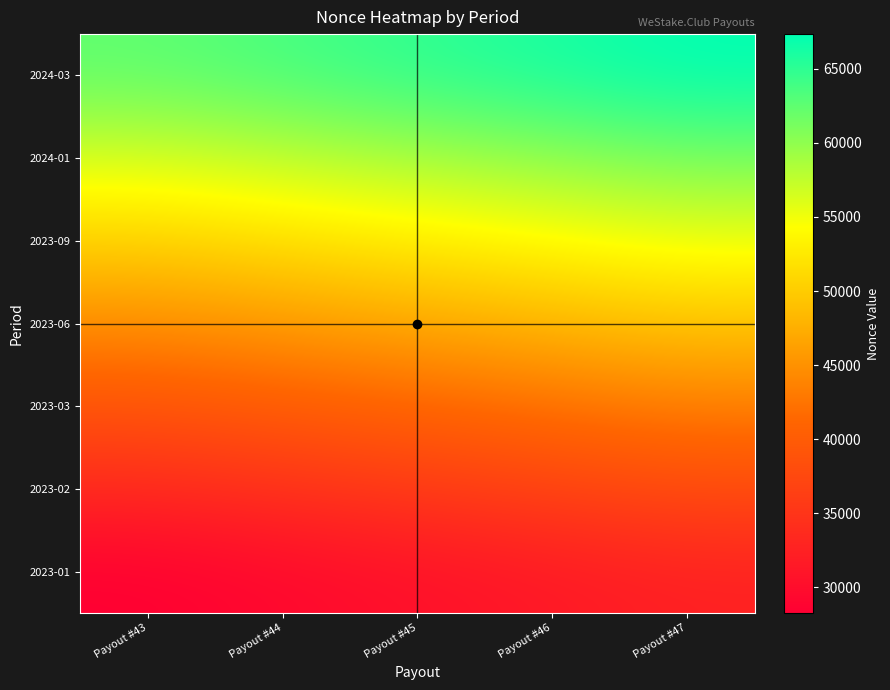

Reading right to left, list all the values displayed in this chart.

2023-01: Payout #47=32432	Payout #46=31404	Payout #45=30355	Payout #44=29357	Payout #43=28259
2023-02: Payout #47=37914	Payout #46=36786	Payout #45=35691	Payout #44=34589	Payout #43=33495
2023-03: Payout #47=43413	Payout #46=42299	Payout #45=41140	Payout #44=40155	Payout #43=39044
2023-06: Payout #47=49328	Payout #46=48075	Payout #45=46879	Payout #44=45734	Payout #43=44631
2023-09: Payout #47=55212	Payout #46=54029	Payout #45=52820	Payout #44=51662	Payout #43=50412
2024-01: Payout #47=61282	Payout #46=59992	Payout #45=58774	Payout #44=57585	Payout #43=56422
2024-03: Payout #47=67338	Payout #46=66083	Payout #45=64923	Payout #44=63665	Payout #43=62465